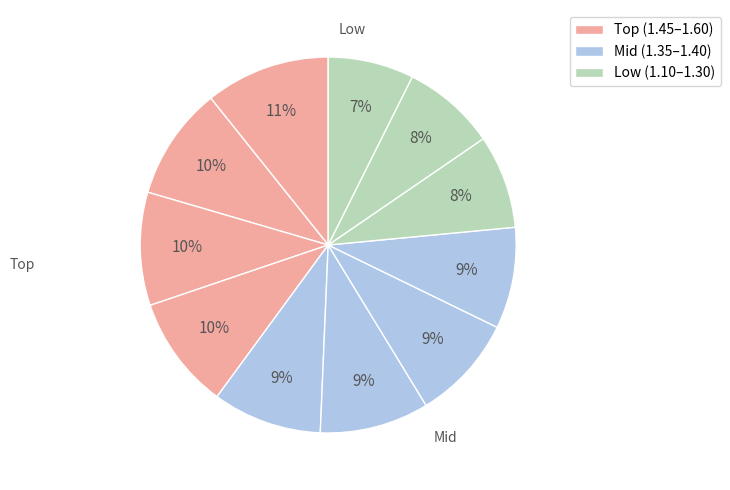

Count the number of slices in the pie.

11